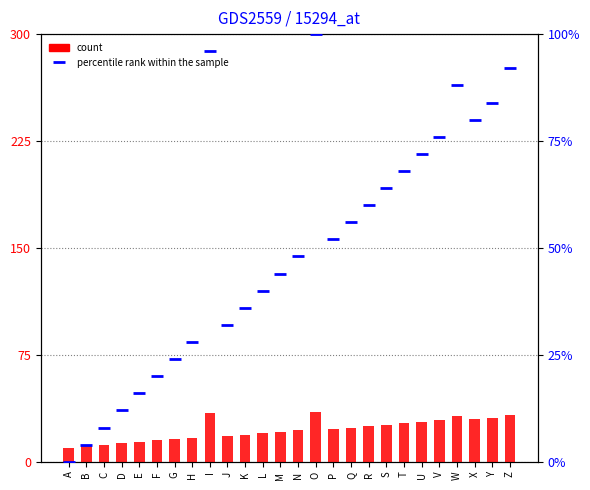

What is the sum of all percentile rank within the sample values?

1300.0